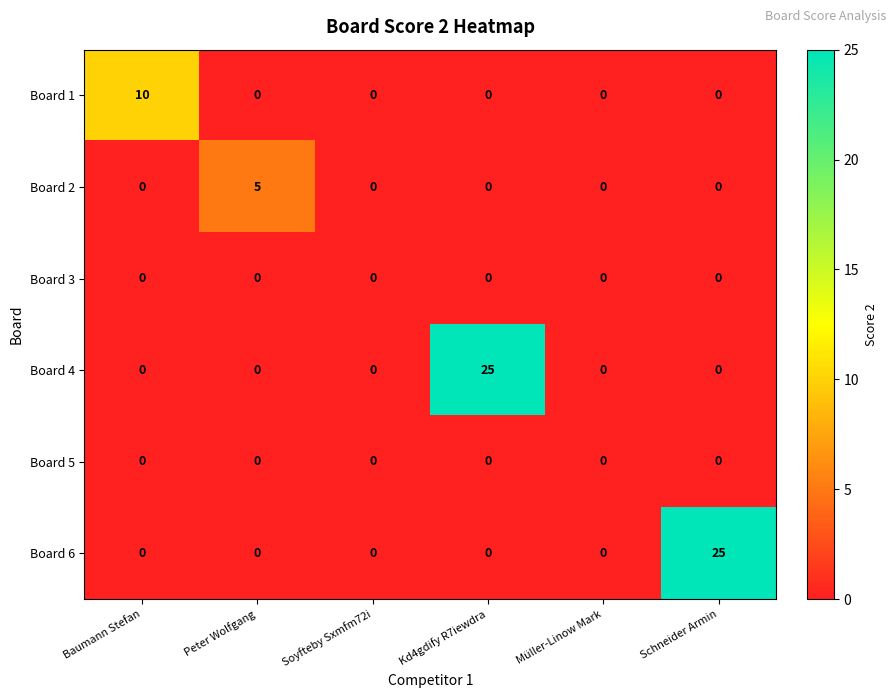

What is the spread (max minus min) of values at Baumann Stefan?

10